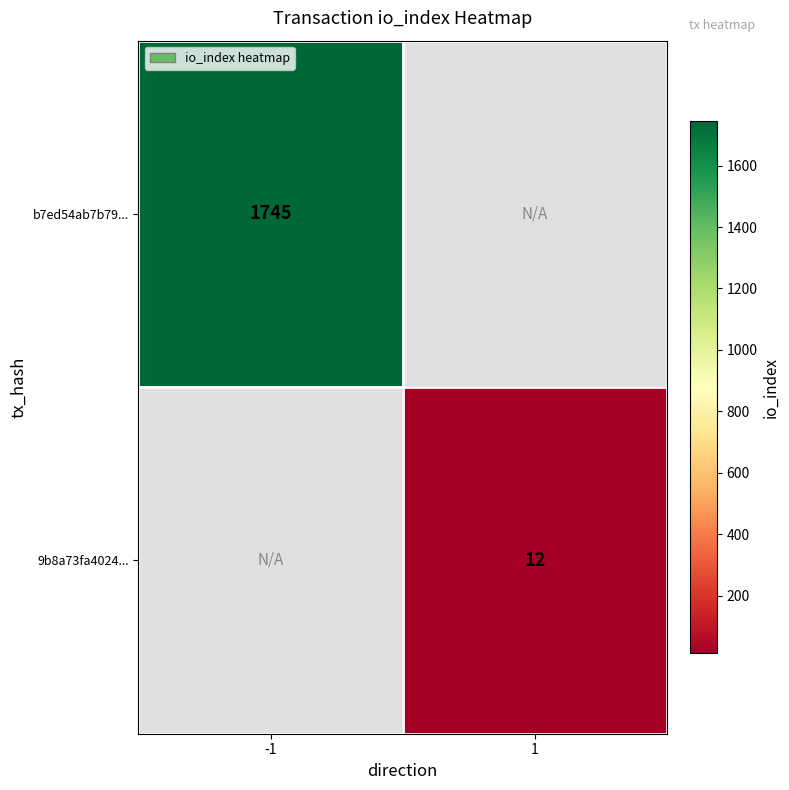

True or false: b7ed54ab7b79... has a value of 1745 at -1.

True